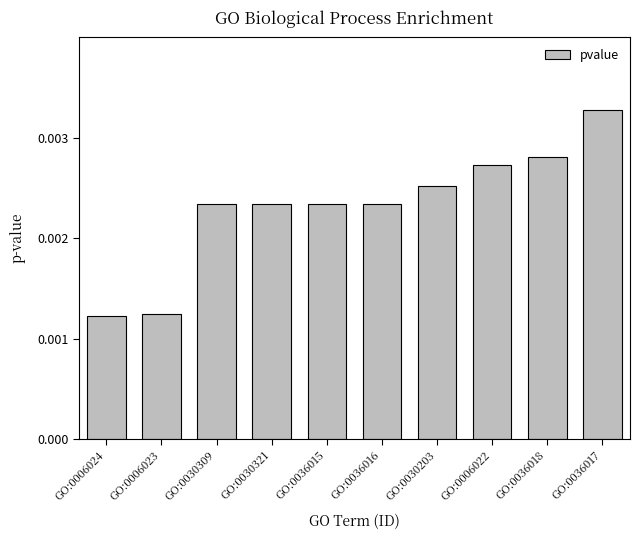

What is the label of the 2nd bar from the left?

GO:0006023